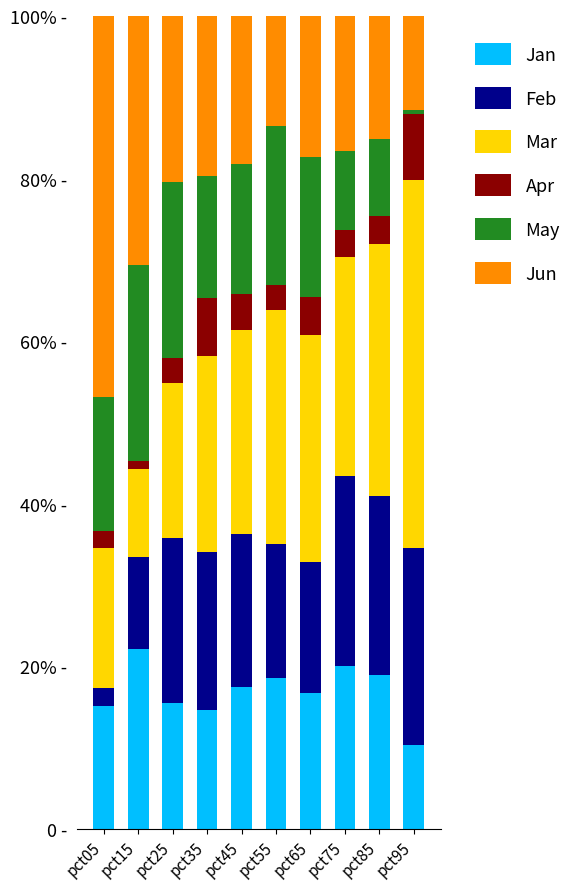

What is the sum of all Mar values?

256.3